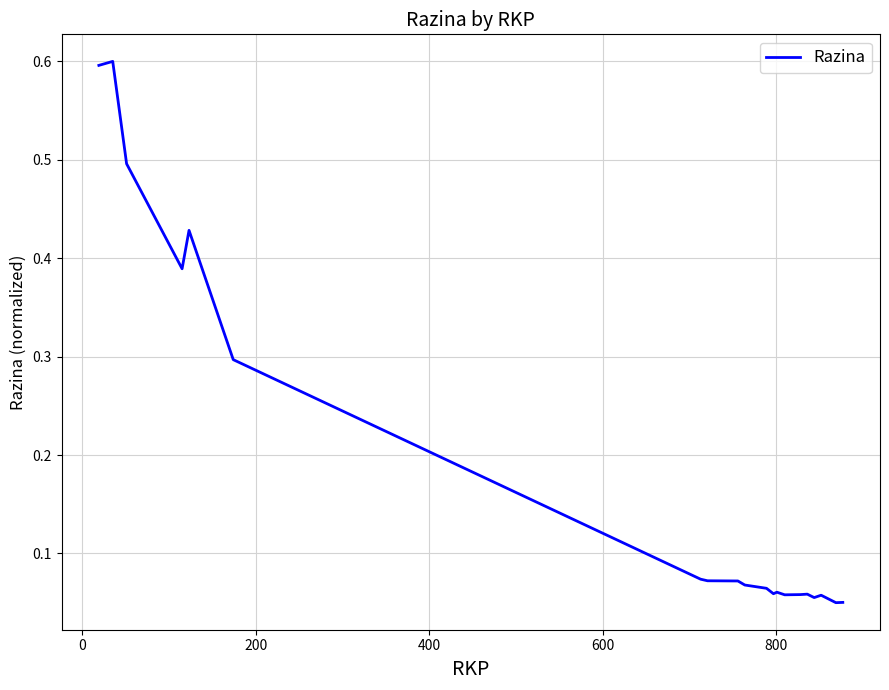

What is the greatest value displayed?

0.6